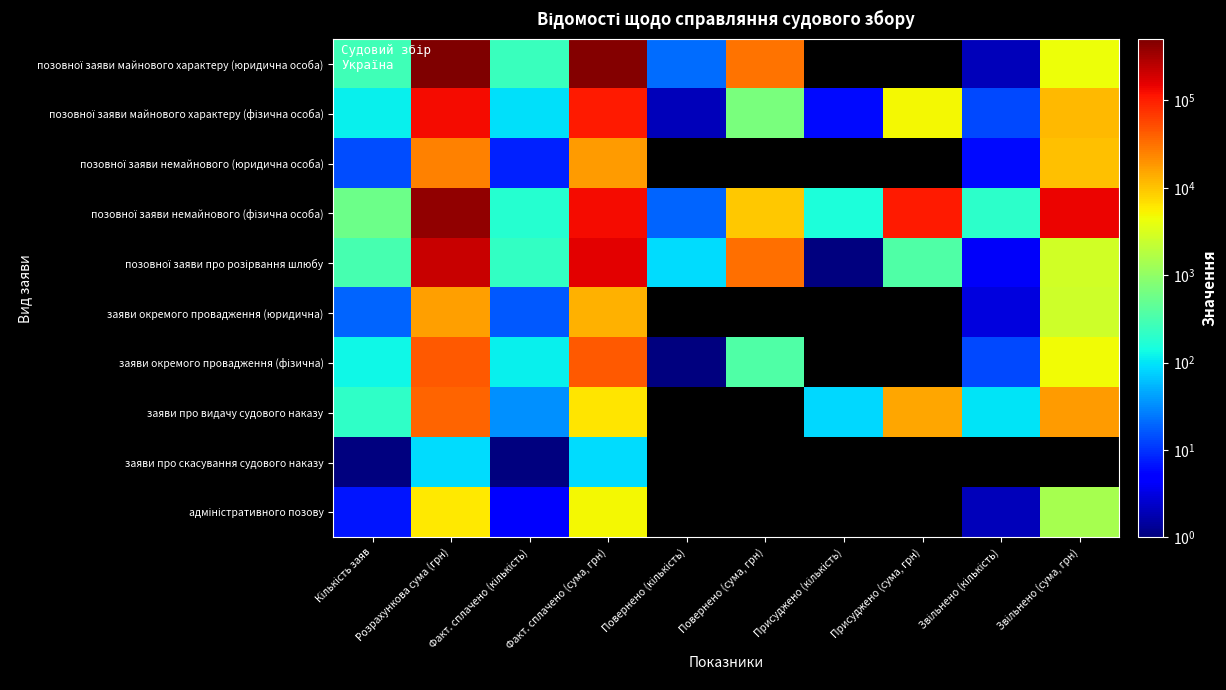

Rank the categories by заяви окремого провадження (фізична) value from highest to lowest.

Розрахункова сума (грн), Факт. сплачено (сума, грн), Звільнено (сума, грн), Повернено (сума, грн), Кількість заяв, Факт. сплачено (кількість), Присуджено (кількість), Присуджено (сума, грн), Звільнено (кількість), Повернено (кількість)